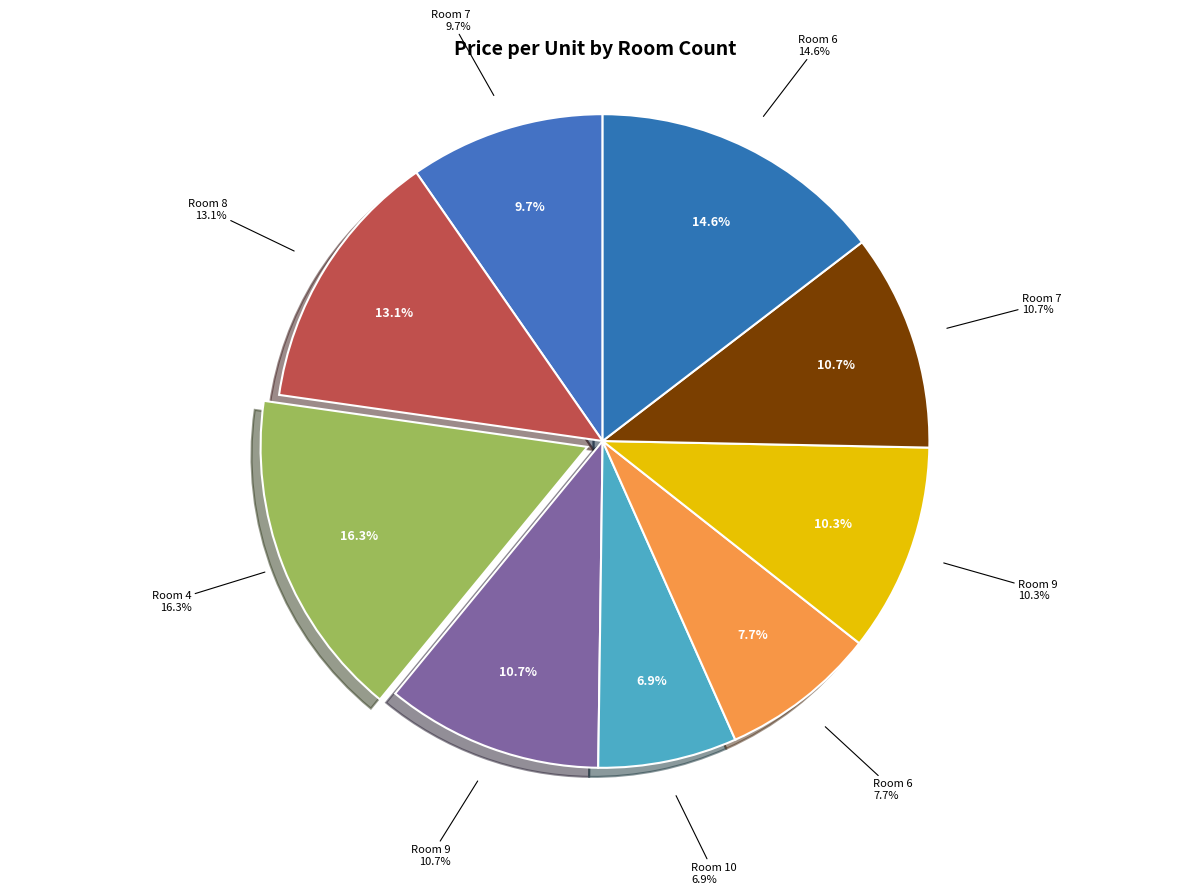

What percentage do 8 and 10 together represent?

20.0%